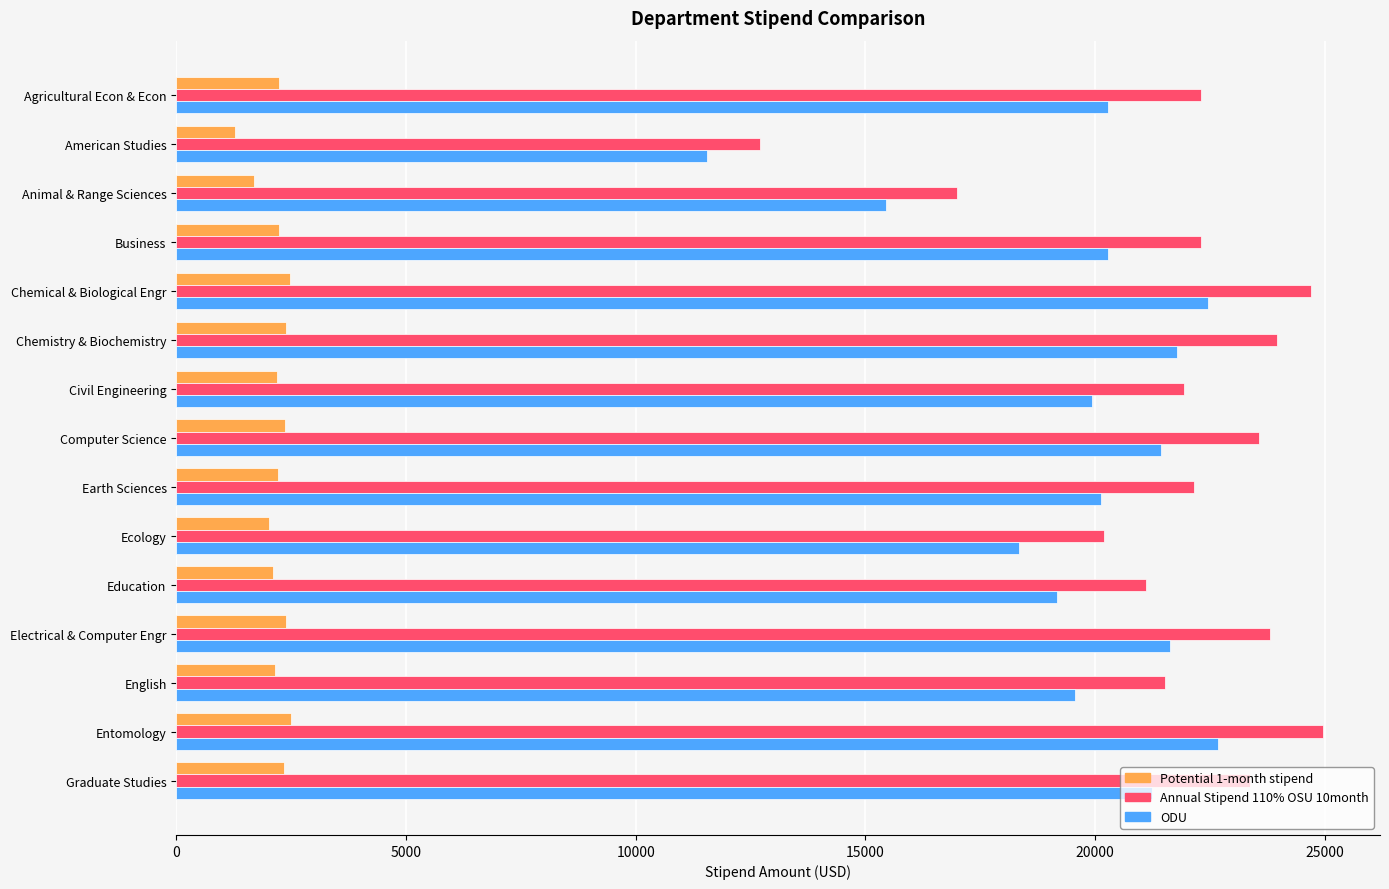

Read the Potential 1-month stipend value at Ecology.

2019.0